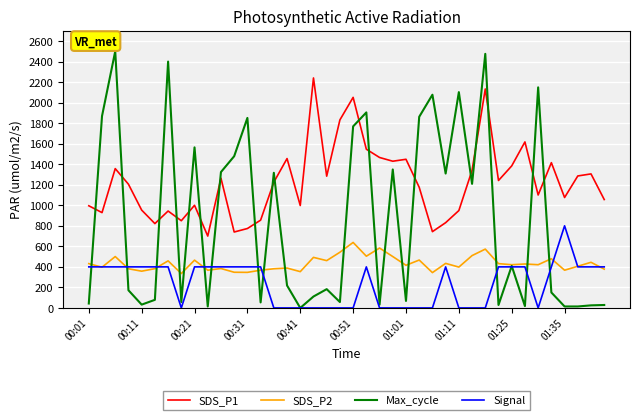

List the series in order of their overall mean, highest first.

SDS_P1, Max_cycle, SDS_P2, Signal